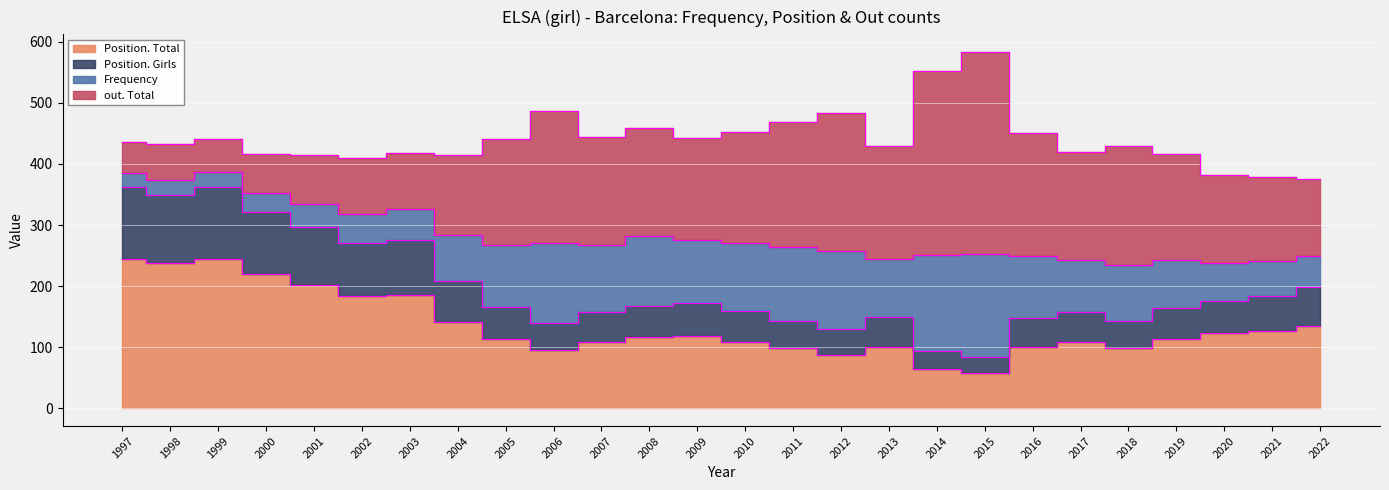

The Position. Total series shows 178 at 2008. True or false?

False